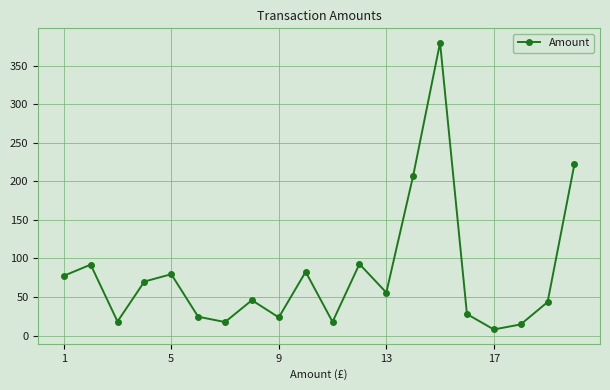

How many interior local peaks (higher than both neighbors) does the data have?

6